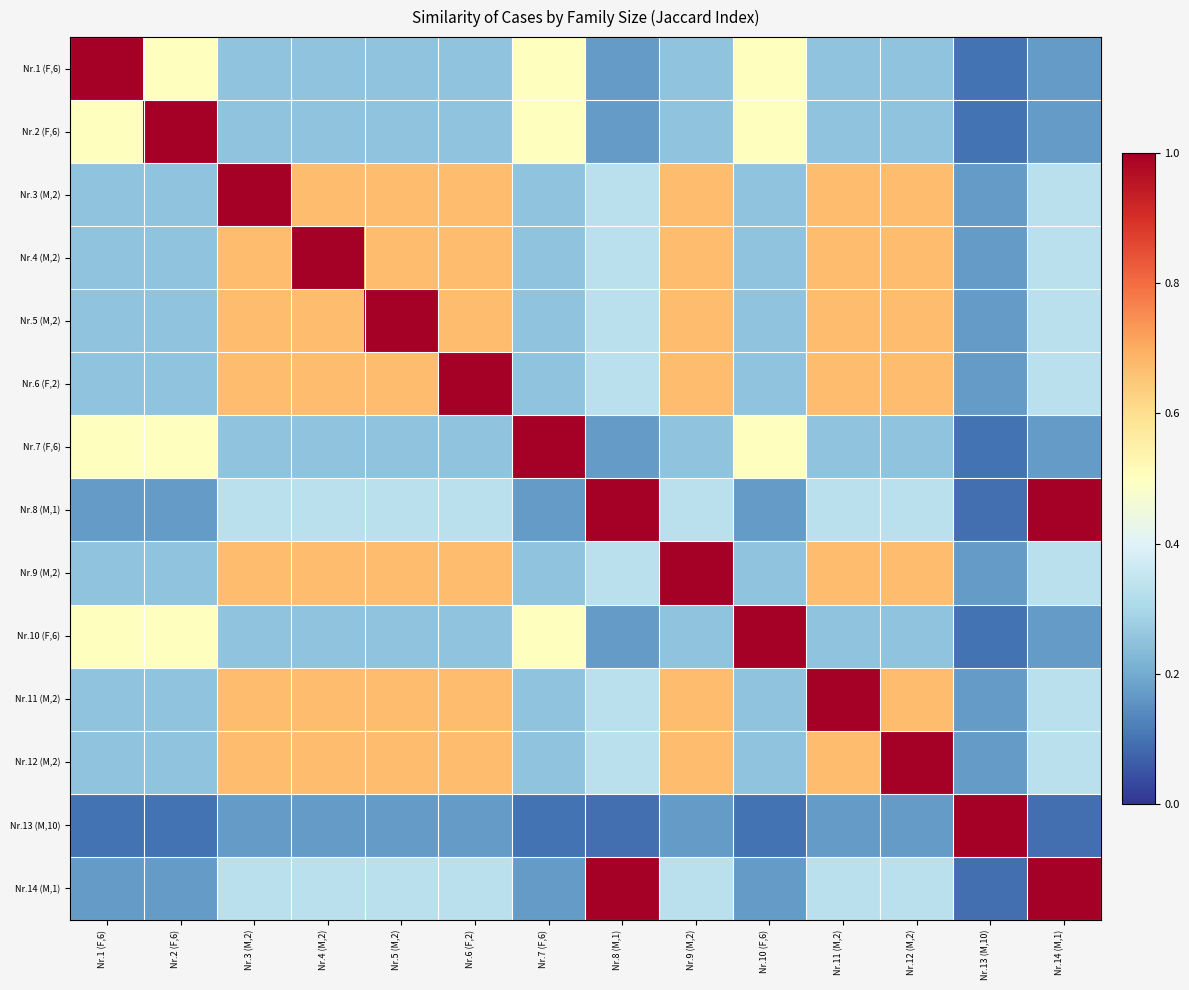

What is the smallest value displayed?

0.1